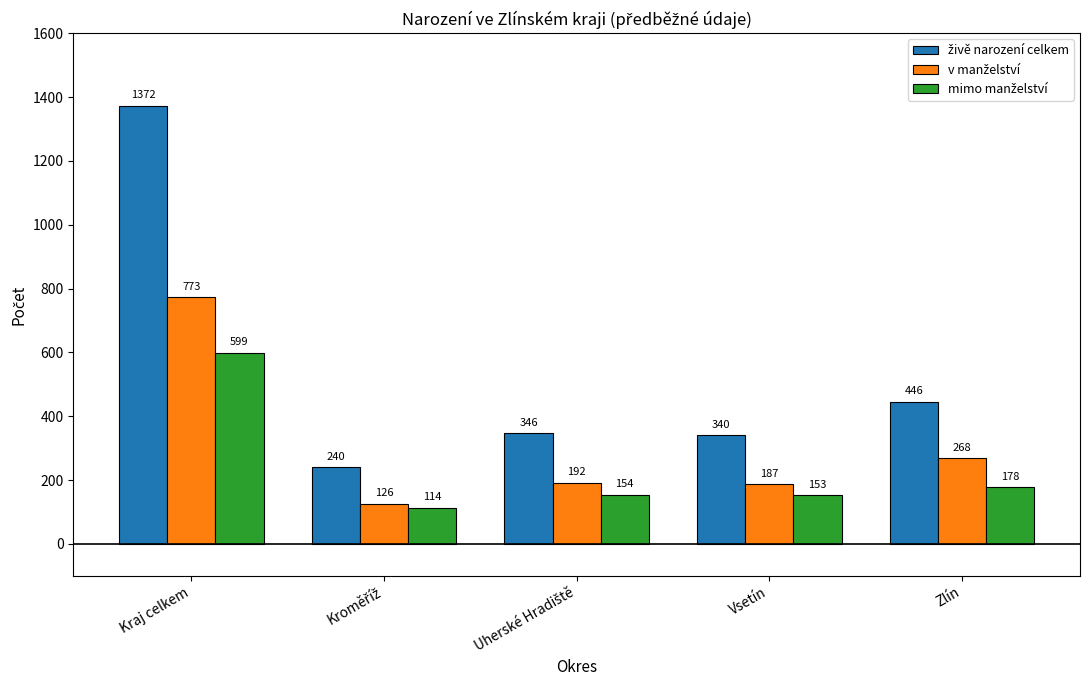

At which category is the sum across all series the highest?

Kraj celkem